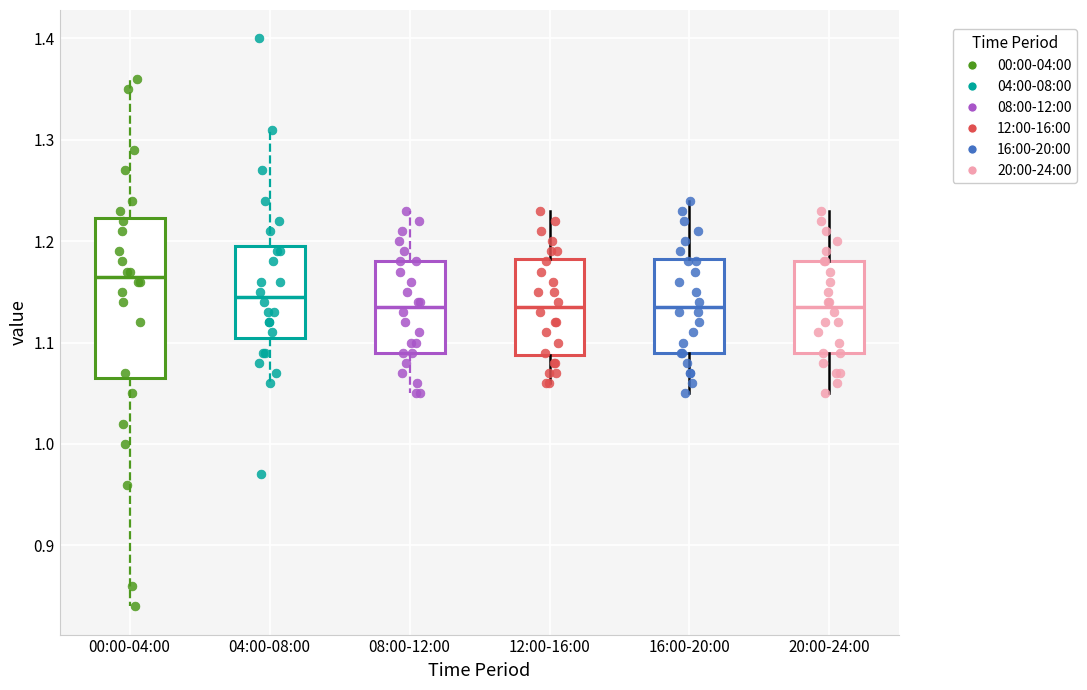

Where does the lower whisker of the box for 08:00-12:00 end on the y-axis? The values are not printed on the chart, so give them approximately, as read against the axis.

1.05